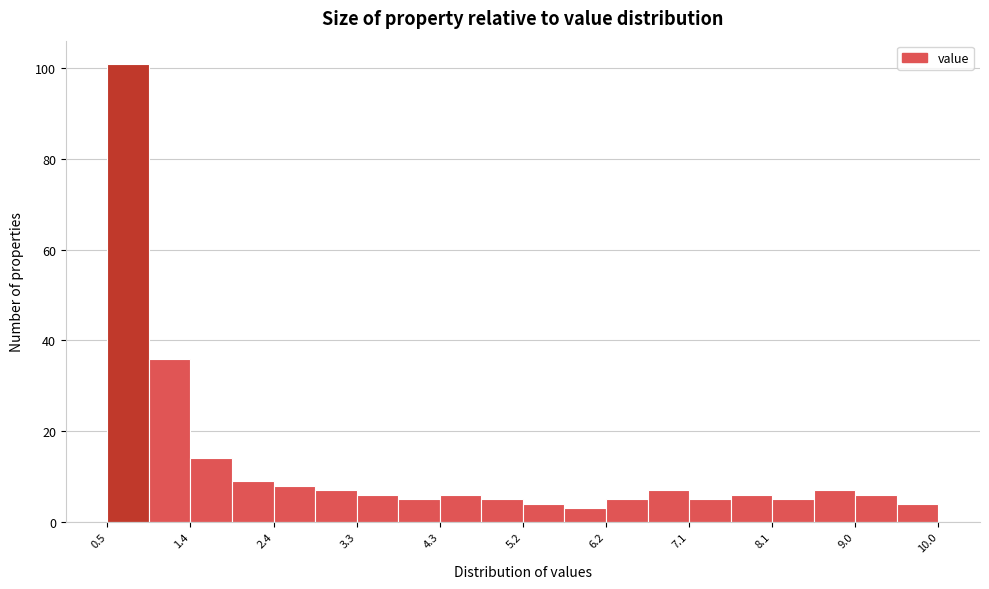

Reading left to right, transcribe this chart: for each bar, give the range it covers on the x-axis and its height. Neither the bar edges nor the heights are printed on the chart, so give them approximately, as read against the axes.

0.5 to 1.0: 102
1.0 to 1.5: 36
1.5 to 1.9: 14
1.9 to 2.4: 10
2.4 to 2.9: 8
2.9 to 3.4: 8
3.4 to 3.8: 6
3.8 to 4.3: 6
4.3 to 4.8: 6
4.8 to 5.3: 6
5.3 to 5.7: 4
5.7 to 6.2: 4
6.2 to 6.7: 6
6.7 to 7.2: 8
7.2 to 7.6: 6
7.6 to 8.1: 6
8.1 to 8.6: 6
8.6 to 9.1: 8
9.1 to 9.5: 6
9.5 to 10.0: 4